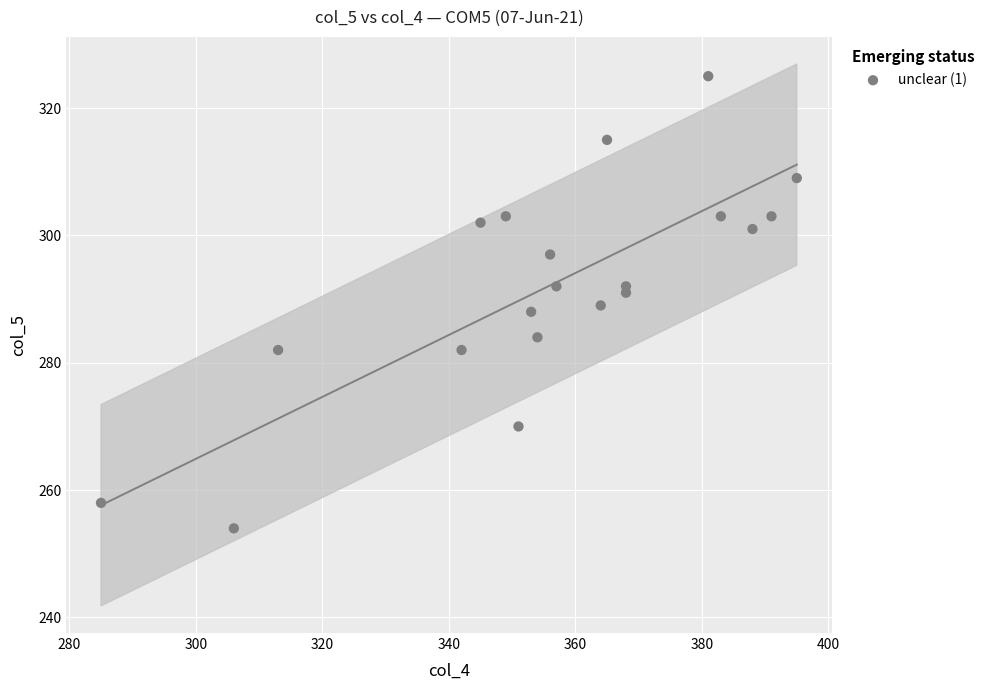

What is the range of Y values (max minus min)?

71